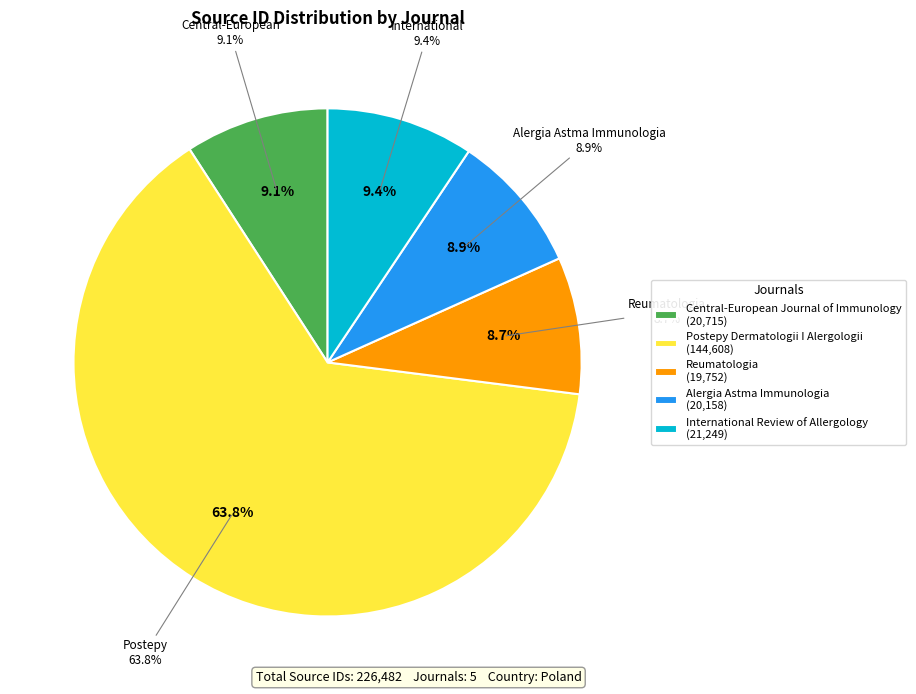

What is the change in value from Postepy Dermatologii I Alergologii to International Review of Allergology?

-123359